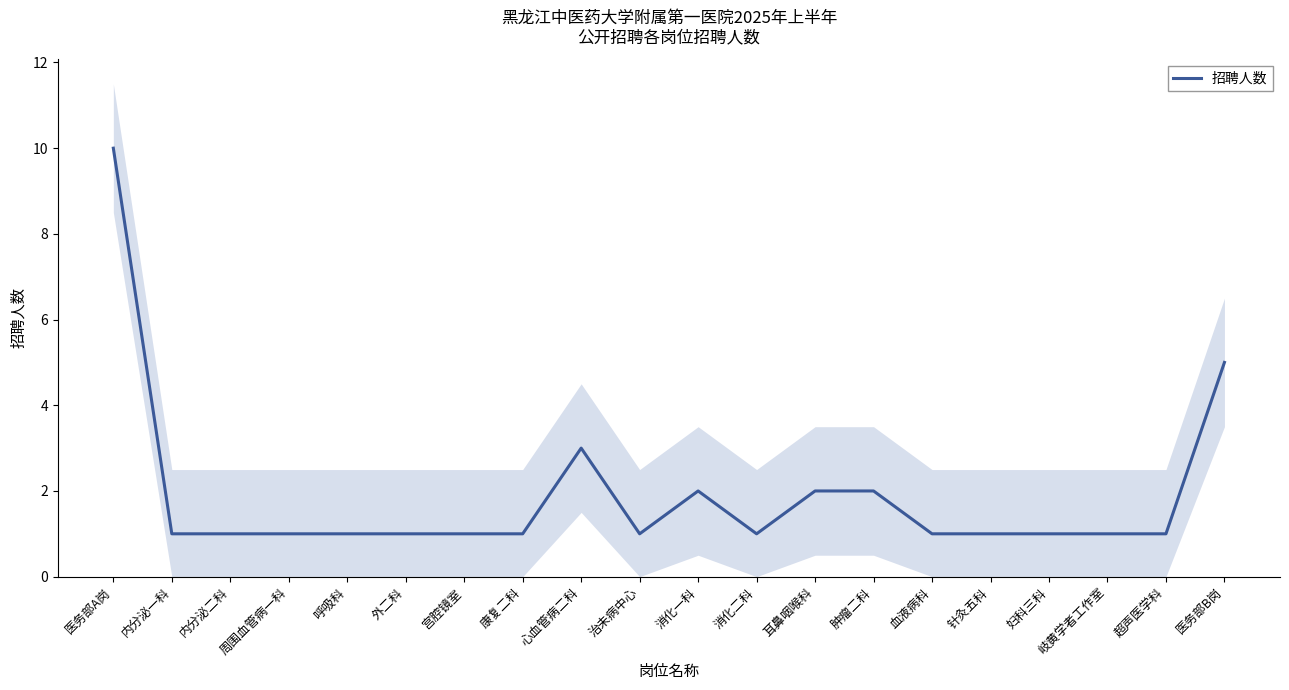

Does the chart have visible grid lines?

No